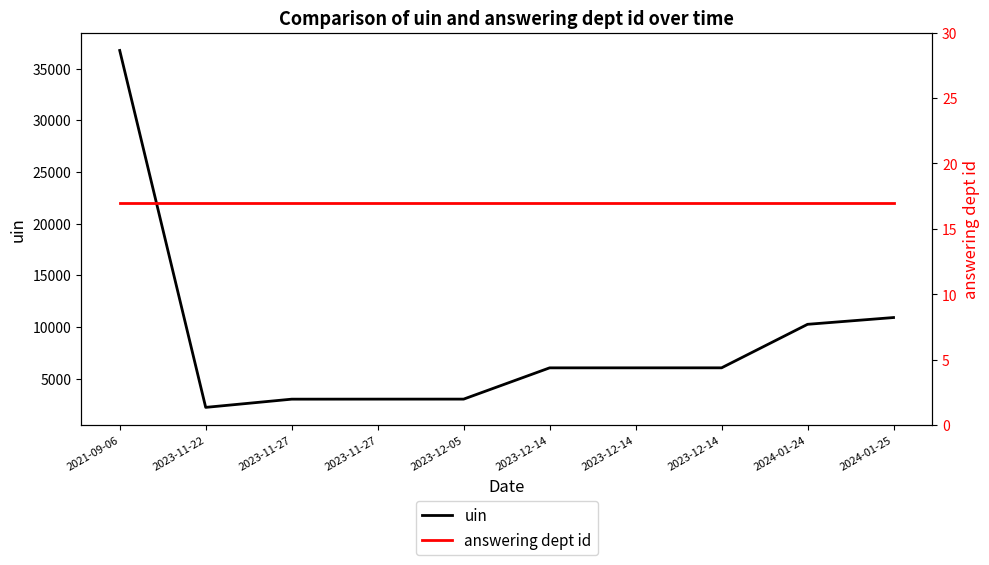

Reading left to right, transcribe all the data shown in this chart.

uin: 2021-09-06=36756	2023-11-22=2211	2023-11-27=3006	2023-11-27=3010	2023-12-05=3011	2023-12-14=6037	2023-12-14=6038	2023-12-14=6039	2024-01-24=10251	2024-01-25=10907
answering dept id: 2021-09-06=17	2023-11-22=17	2023-11-27=17	2023-11-27=17	2023-12-05=17	2023-12-14=17	2023-12-14=17	2023-12-14=17	2024-01-24=17	2024-01-25=17